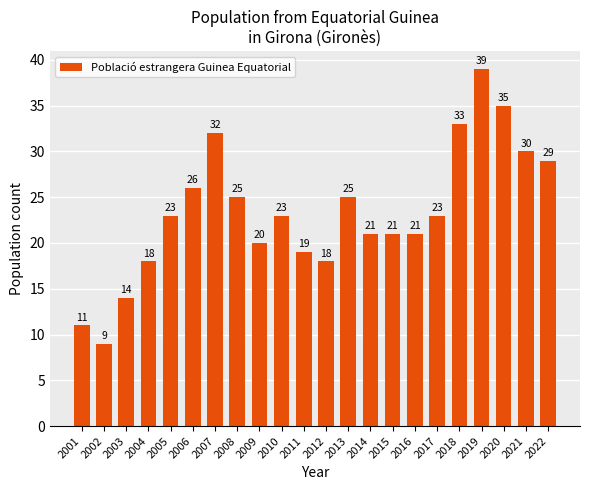

Reading left to right, what are all the values shown in this chart?

11	9	14	18	23	26	32	25	20	23	19	18	25	21	21	21	23	33	39	35	30	29